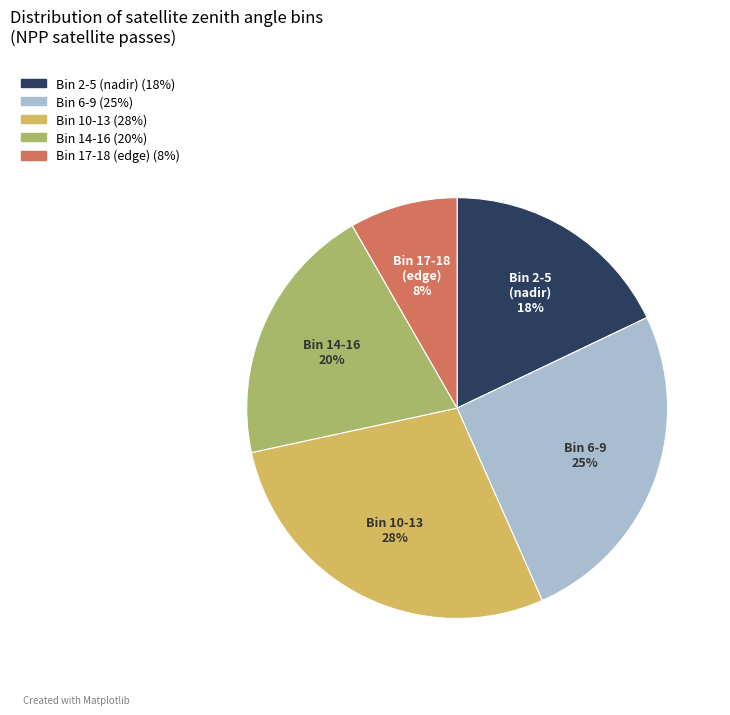

To the nearest percent, what is the difference between the largest and smallest slice percentages?

20%